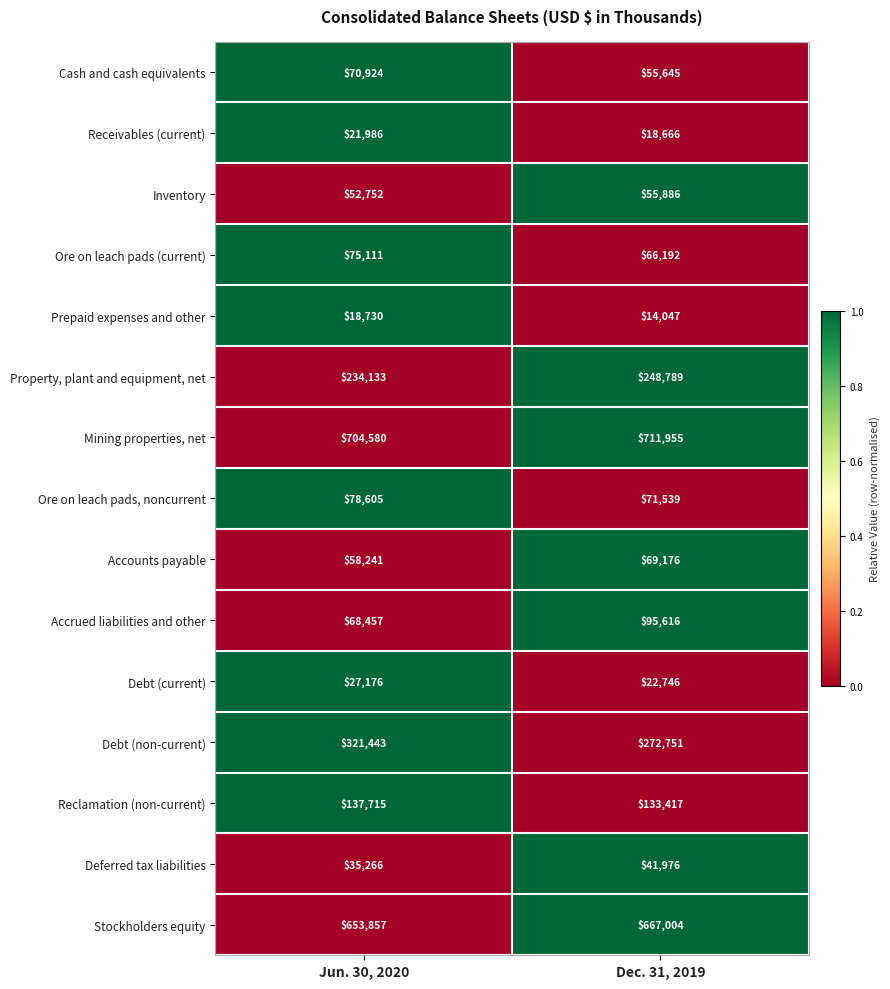

List the series in order of their peak value, highest first.

Mining properties, net, Stockholders equity, Debt (non-current), Property, plant and equipment, net, Reclamation (non-current), Accrued liabilities and other, Ore on leach pads, noncurrent, Ore on leach pads (current), Cash and cash equivalents, Accounts payable, Inventory, Deferred tax liabilities, Debt (current), Receivables (current), Prepaid expenses and other